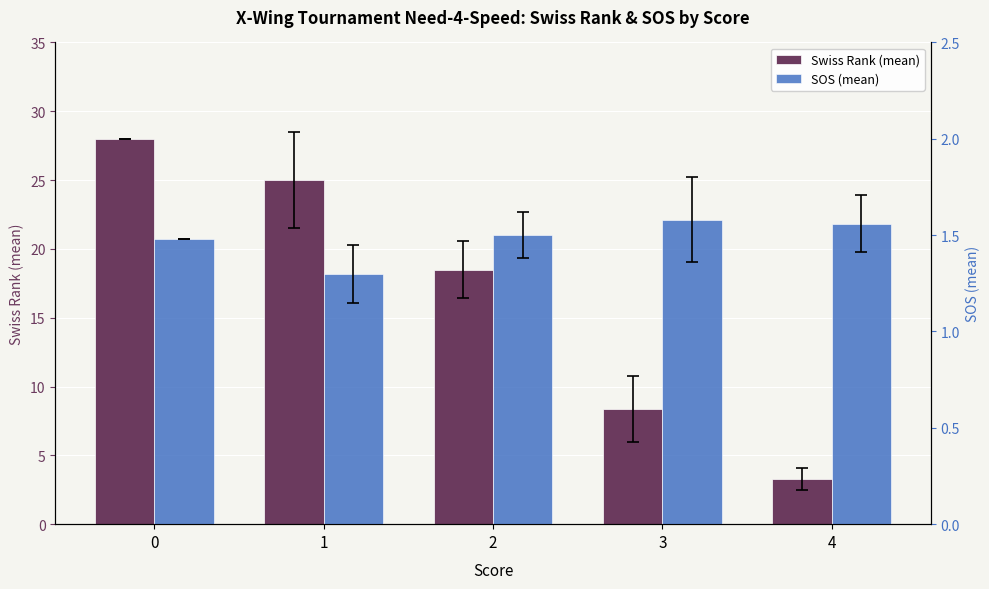

Which series has the largest total across all categories?

Swiss Rank (mean)